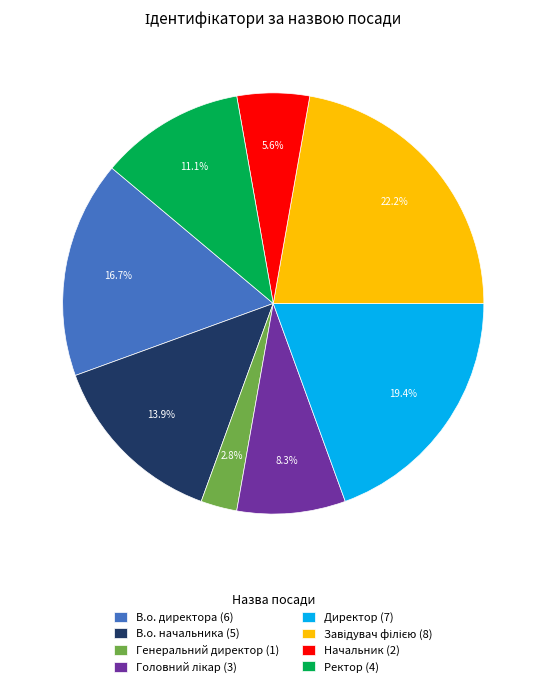

To the nearest percent, what is the difference between the Генеральний директор and В.о. начальника slice percentages?

11%